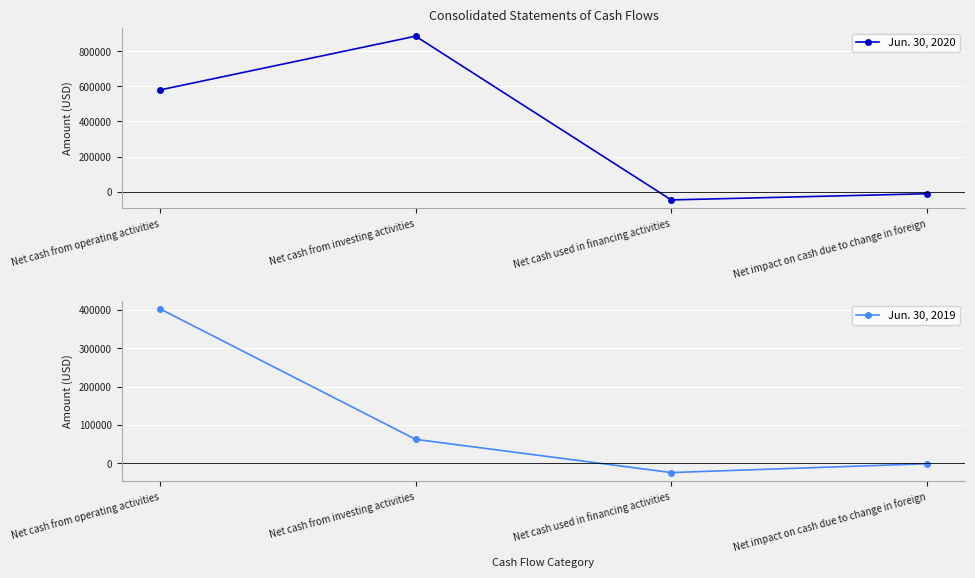

Between Net cash from operating activities and Net impact on cash due to change in foreign, which series saw the biggest shift?

Jun. 30, 2020